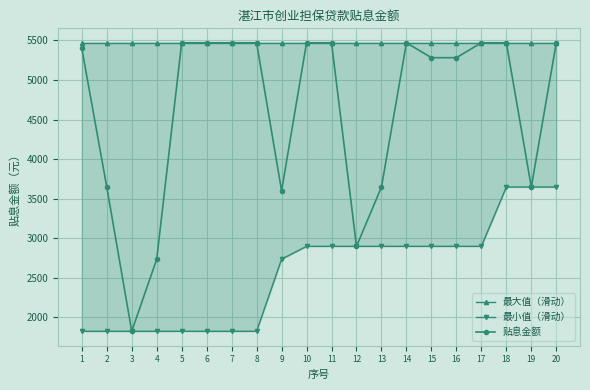

What is the average value of the 贴息金额 series?

4633.0